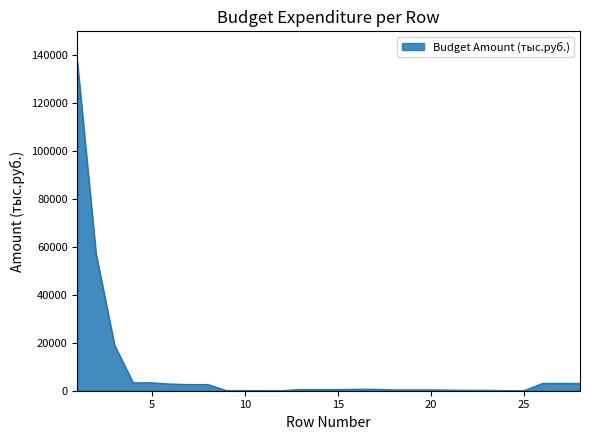

What is the greatest value displayed?

137102.7